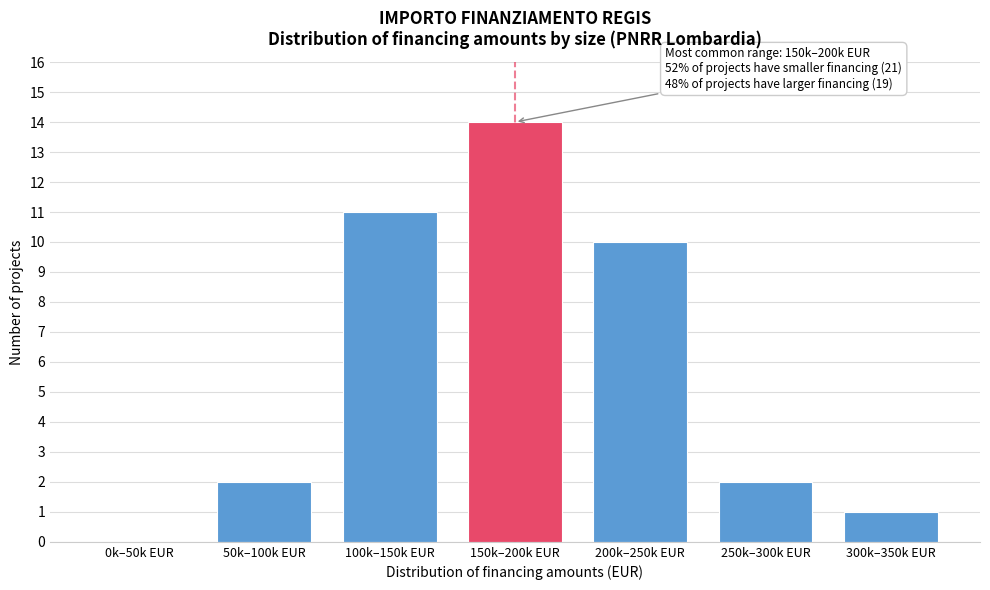

Reading left to right, list all the values displayed in this chart.

0k–50k EUR=0	50k–100k EUR=2	100k–150k EUR=11	150k–200k EUR=14	200k–250k EUR=10	250k–300k EUR=2	300k–350k EUR=1